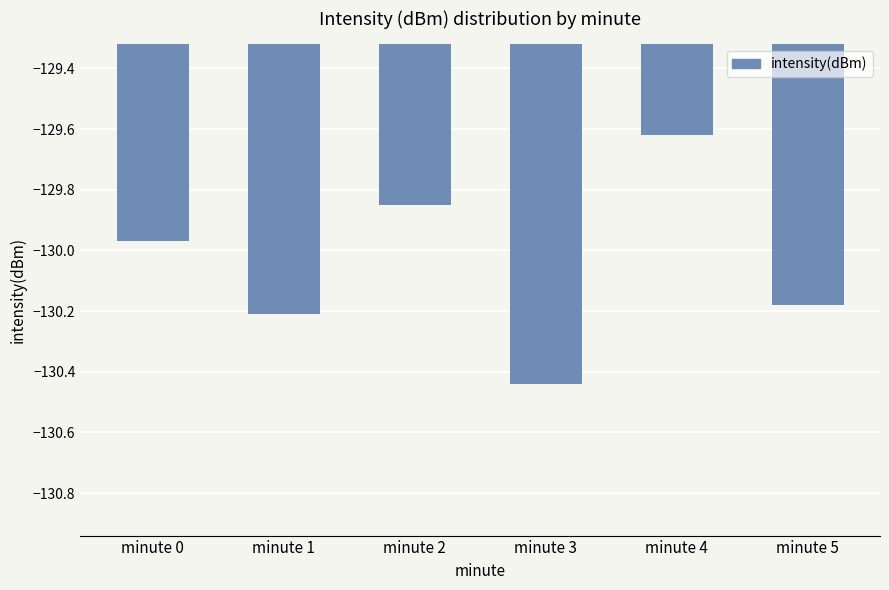

Between minute 1 and minute 4, which is larger?

minute 4